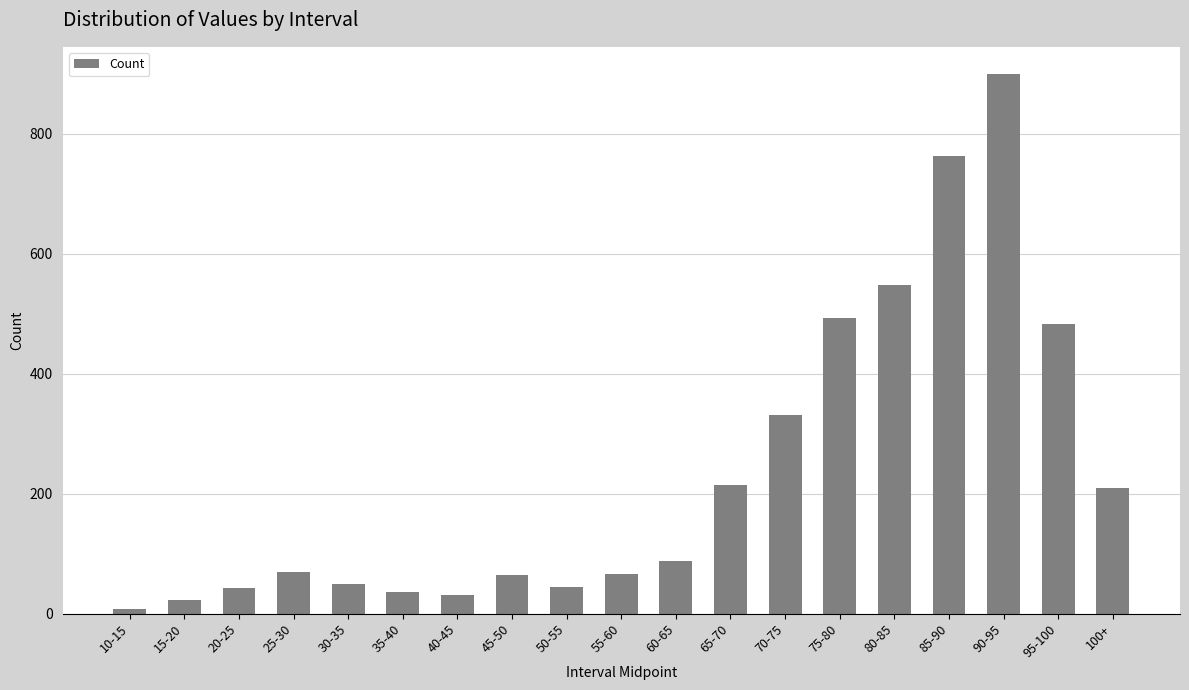

What is the approximate value at 100+, to the nearest 10?

210